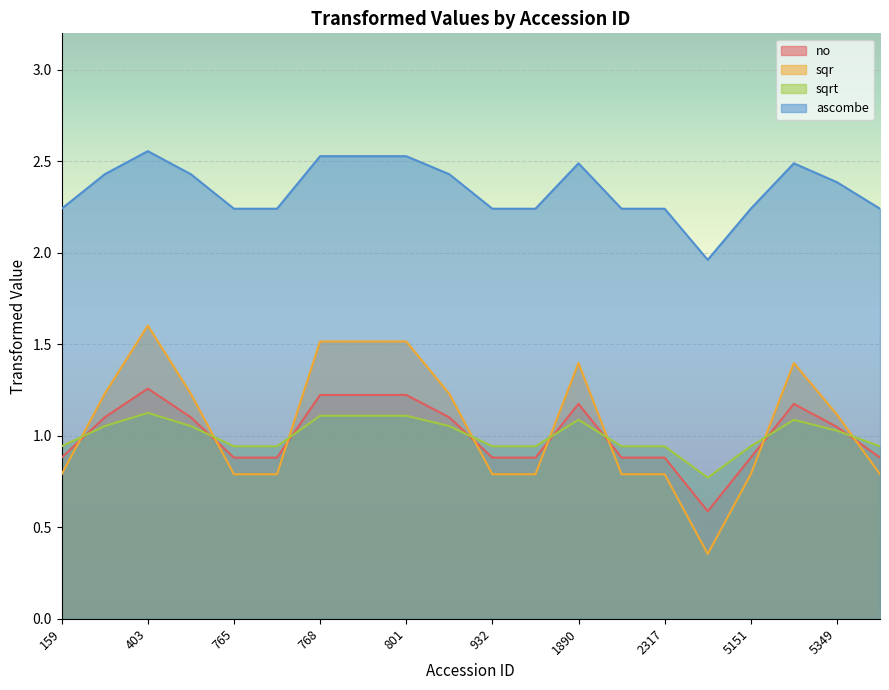

True or false: ascombe and sqr intersect in this chart.

False